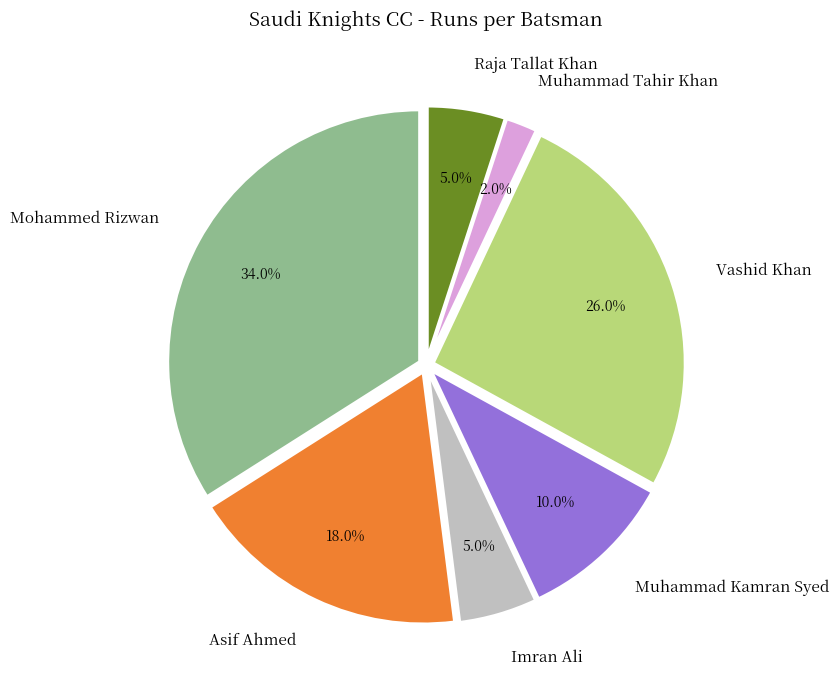

Approximately how many times larger is the value at Muhammad Tahir Khan compared to Raja Tallat Khan?

0.4